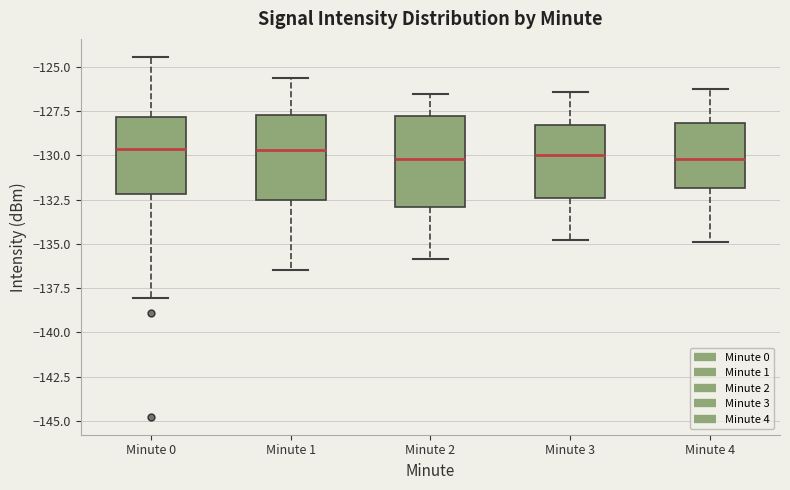

Reading left to right, read every box against the y-axis: the position of its median line, the range the box covers, and the ends of its whiskers. The values are not printed on the chart, so give them approximately, as read against the axis.

Minute 0: median -129.5, box -132.0 to -128.0, whiskers -138.0 to -124.5
Minute 1: median -129.5, box -132.5 to -127.5, whiskers -136.5 to -125.5
Minute 2: median -130.0, box -133.0 to -128.0, whiskers -136.0 to -126.5
Minute 3: median -130.0, box -132.5 to -128.5, whiskers -135.0 to -126.5
Minute 4: median -130.0, box -132.0 to -128.0, whiskers -135.0 to -126.0